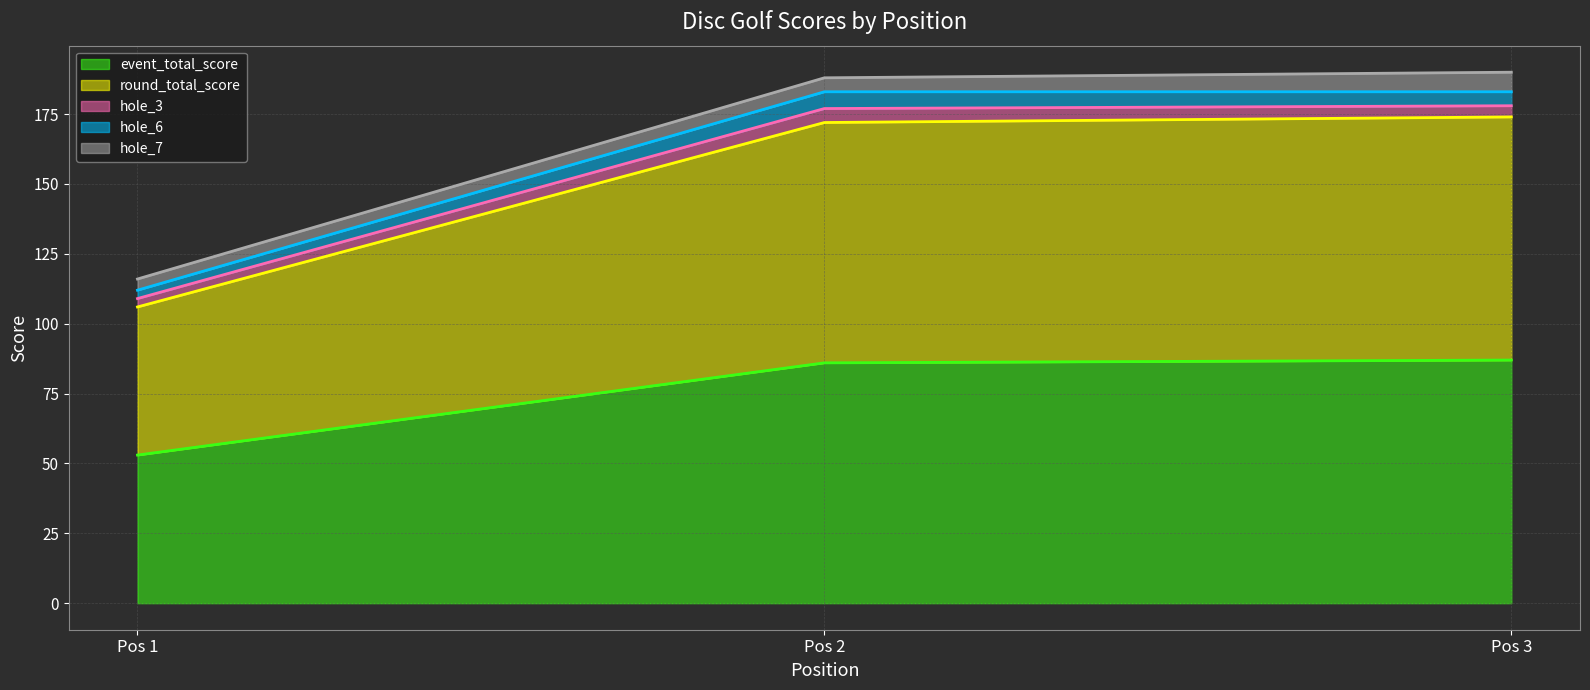

How many lines are shown in the chart?

5